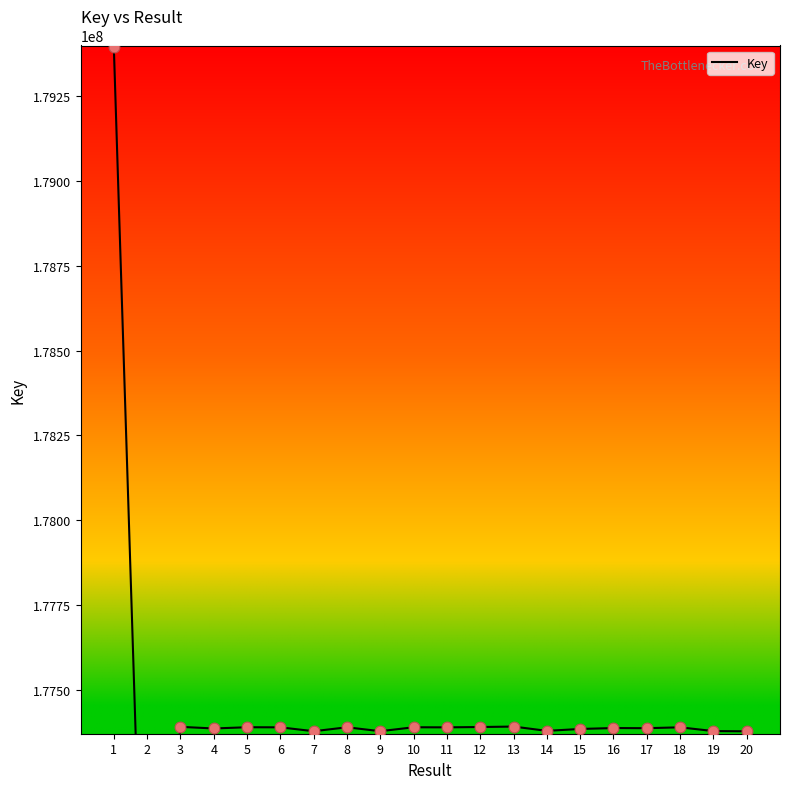

What is the change in value from 14 to 17?

+7855